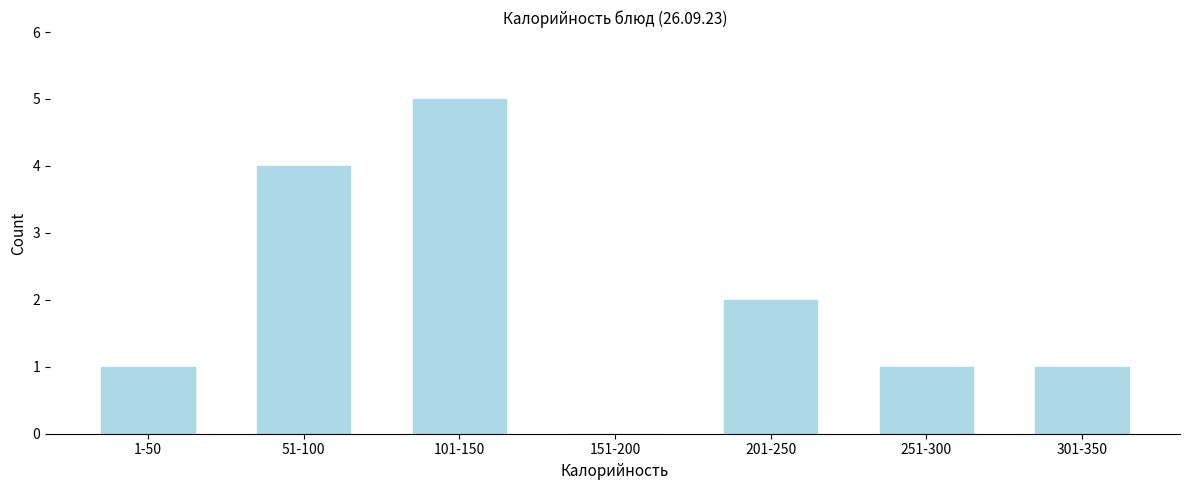

Reading left to right, list all the values displayed in this chart.

1-50=1	51-100=4	101-150=5	151-200=0	201-250=2	251-300=1	301-350=1